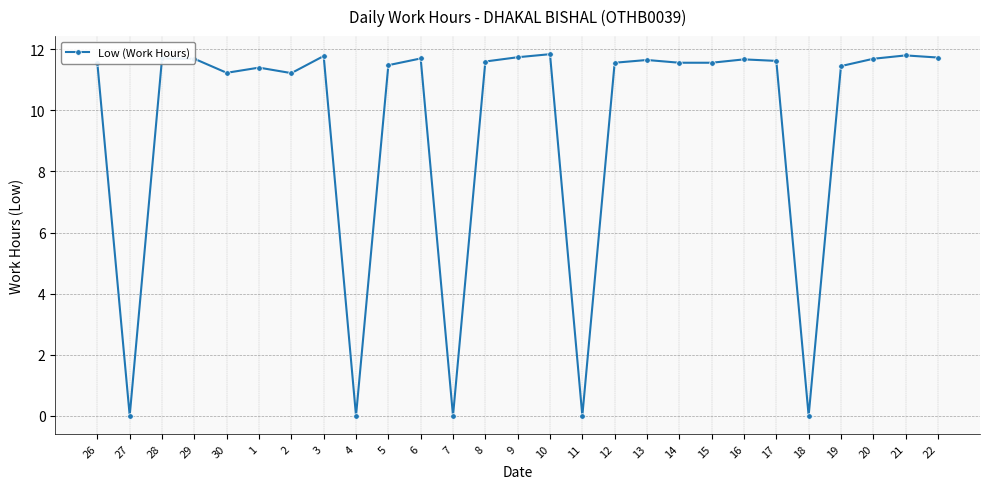

What is the difference between the second highest and minimum values?

11.8